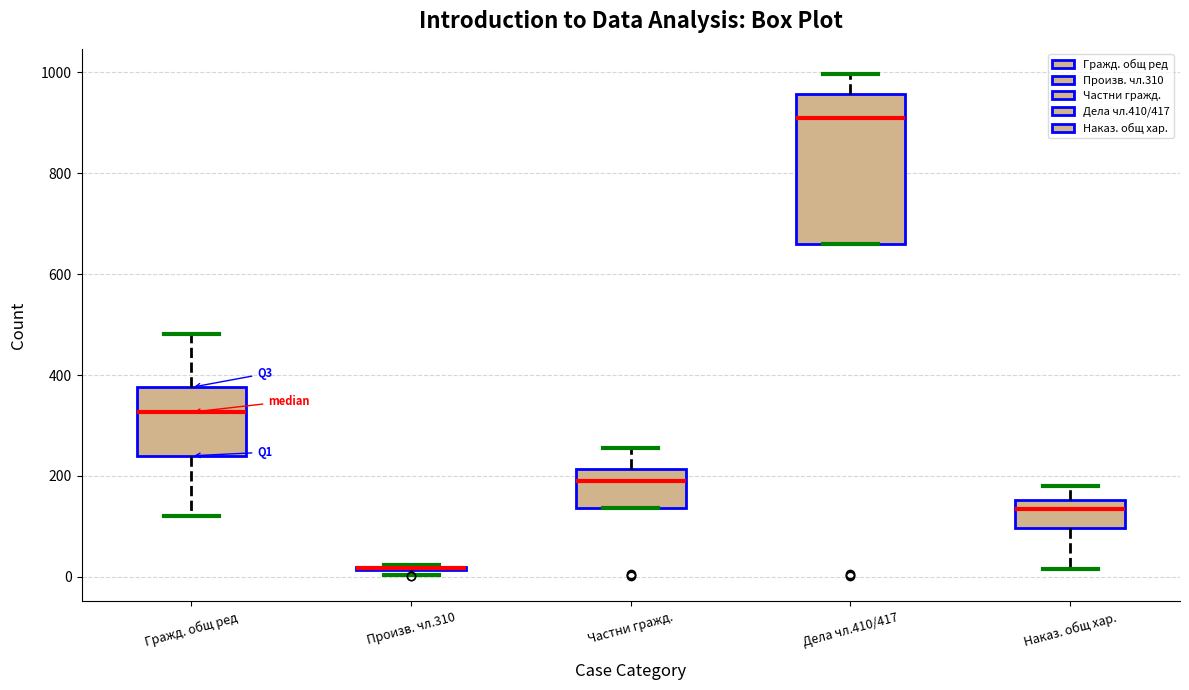

Reading left to right, read every box against the y-axis: the position of its median line, the range the box covers, and the ends of its whiskers. The values are not printed on the chart, so give them approximately, as read against the axis.

Гражд. общ ред: median 320, box 240 to 380, whiskers 120 to 480
Произв. чл.310: box collapsed to a line at 20, whiskers 0 to 20
Частни гражд.: median 200, box 140 to 220, whiskers 140 to 260
Дела чл.410/417: median 900, box 660 to 960, whiskers 660 to 1000
Наказ. общ хар.: median 140, box 100 to 160, whiskers 20 to 180